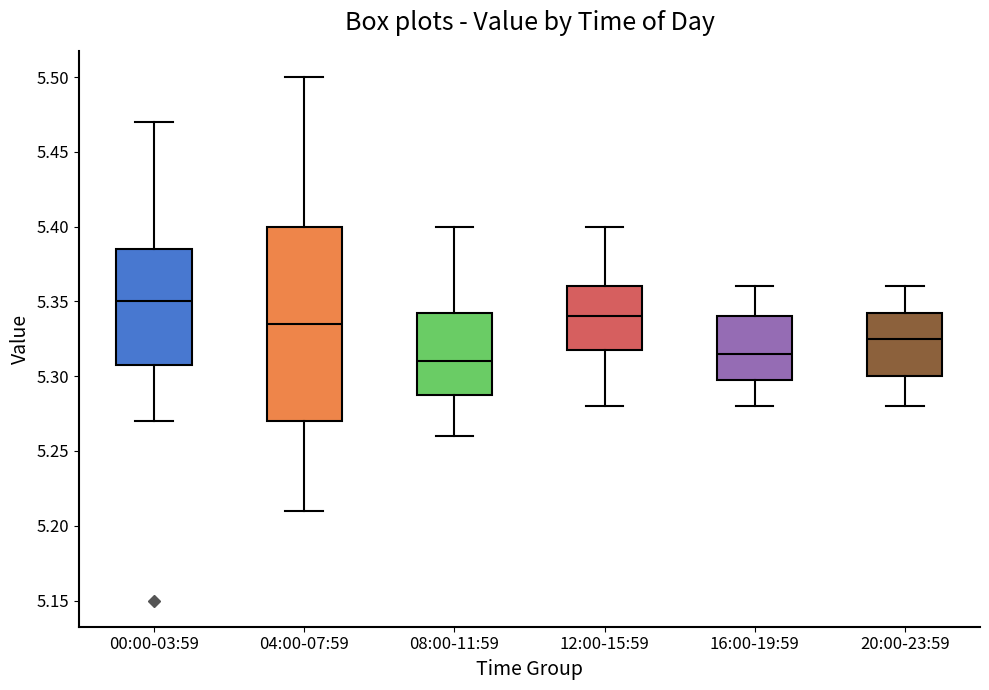

Reading left to right, read every box against the y-axis: the position of its median line, the range the box covers, and the ends of its whiskers. The values are not printed on the chart, so give them approximately, as read against the axis.

00:00-03:59: median 5.350, box 5.310 to 5.385, whiskers 5.270 to 5.470
04:00-07:59: median 5.335, box 5.270 to 5.400, whiskers 5.210 to 5.500
08:00-11:59: median 5.310, box 5.290 to 5.345, whiskers 5.260 to 5.400
12:00-15:59: median 5.340, box 5.320 to 5.360, whiskers 5.280 to 5.400
16:00-19:59: median 5.315, box 5.300 to 5.340, whiskers 5.280 to 5.360
20:00-23:59: median 5.325, box 5.300 to 5.345, whiskers 5.280 to 5.360